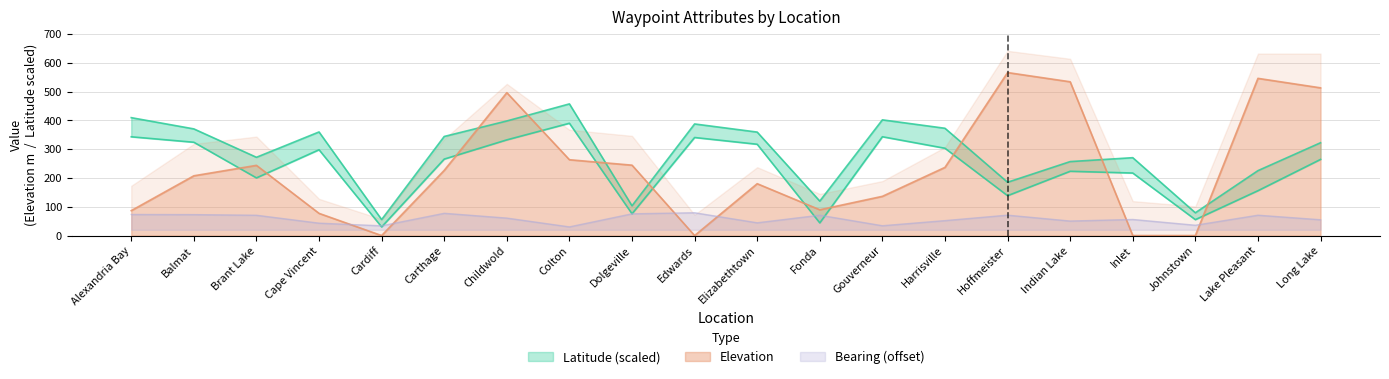

Is it true that Elevation equals 534.0 at Indian Lake?

True